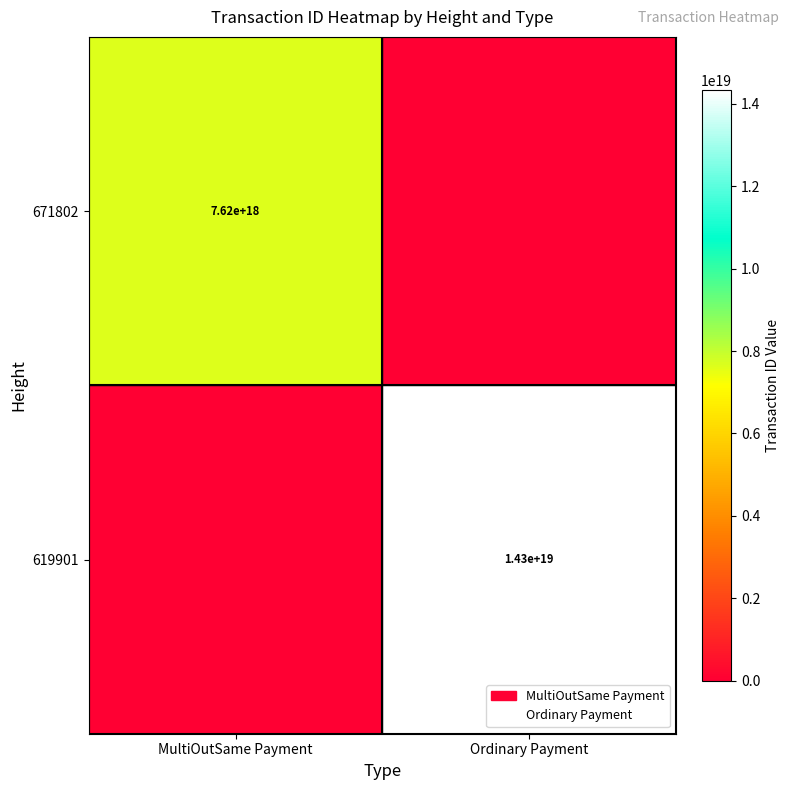

Which has a higher value, MultiOutSame Payment or Ordinary Payment?

MultiOutSame Payment